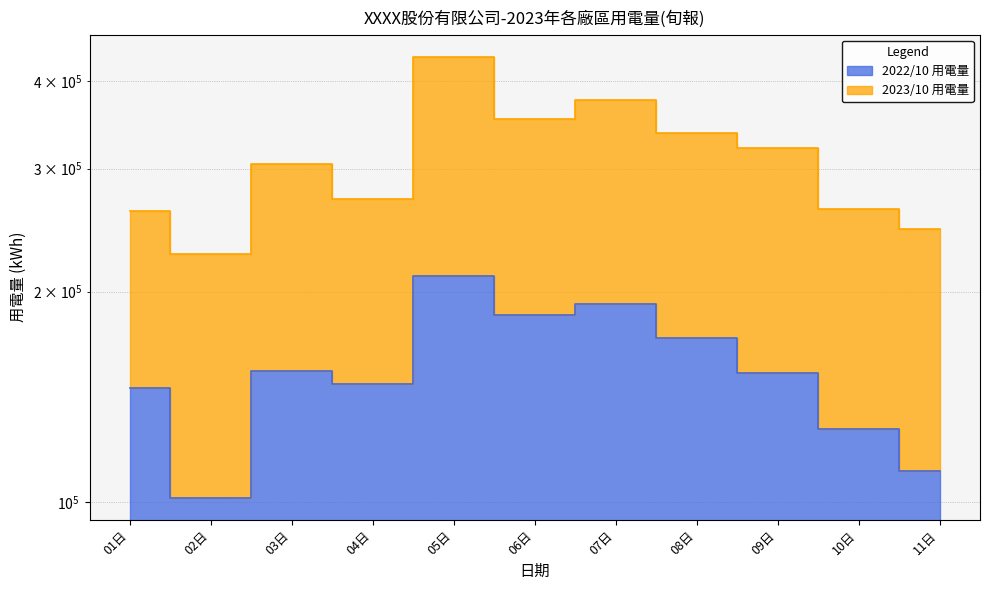

Reading left to right, what are all the values shown in this chart?

145560.6	101351.5	154144.3	147259.8	210479.7	185358.1	191718.5	171797.0	152864.4	126978.0	110548.9